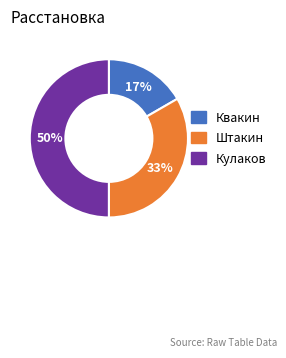

True or false: Штакин accounts for 33% of the total.

True